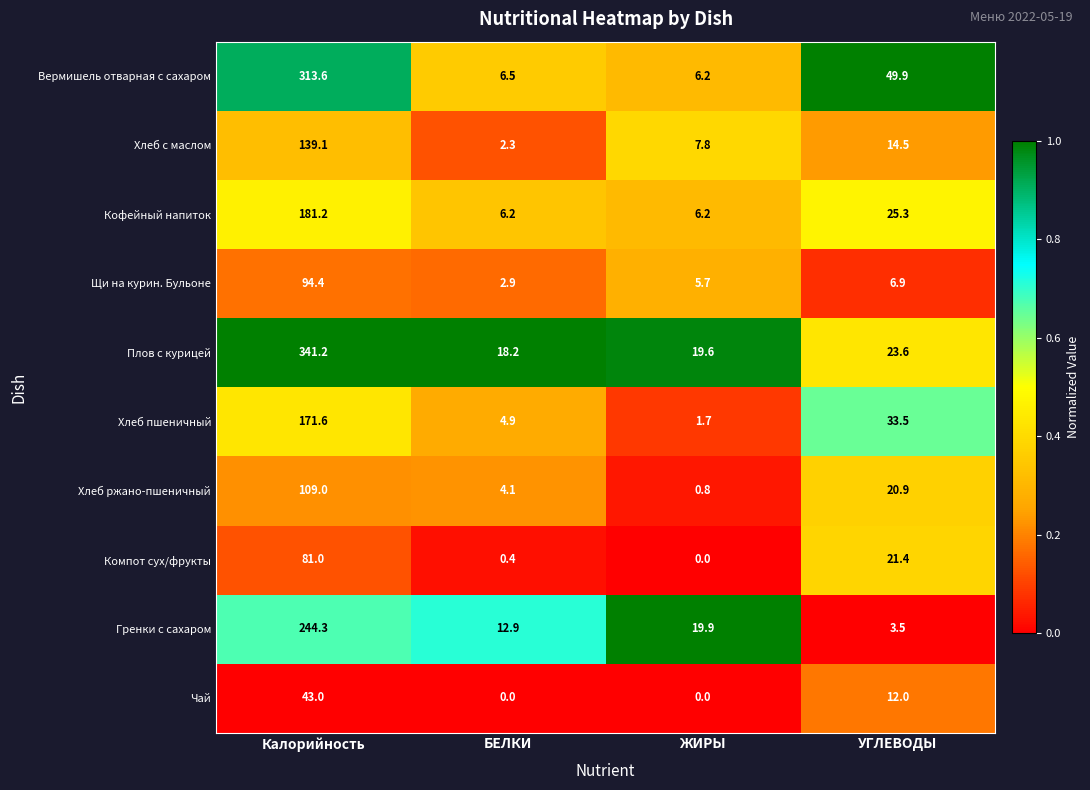

What is the minimum value for Щи на курин. Бульоне?

2.9